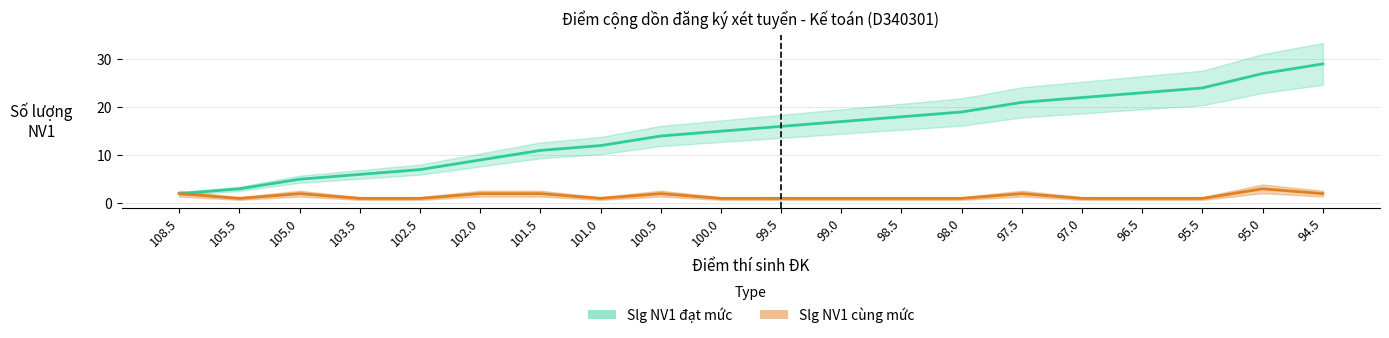

Reading left to right, list all the values displayed in this chart.

Slg NV1 cùng mức: 108.5=2	105.5=1	105.0=2	103.5=1	102.5=1	102.0=2	101.5=2	101.0=1	100.5=2	100.0=1	99.5=1	99.0=1	98.5=1	98.0=1	97.5=2	97.0=1	96.5=1	95.5=1	95.0=3	94.5=2
Slg NV1 đạt mức: 108.5=2	105.5=3	105.0=5	103.5=6	102.5=7	102.0=9	101.5=11	101.0=12	100.5=14	100.0=15	99.5=16	99.0=17	98.5=18	98.0=19	97.5=21	97.0=22	96.5=23	95.5=24	95.0=27	94.5=29